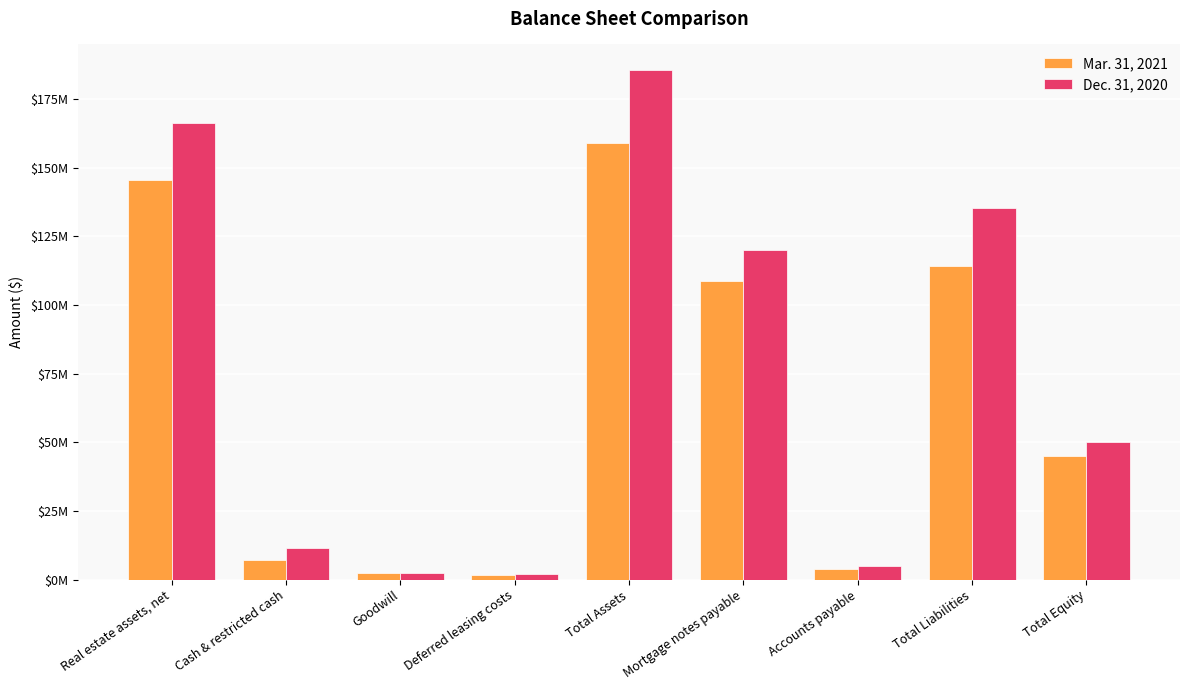

List the series in order of their overall mean, lowest first.

Mar. 31, 2021, Dec. 31, 2020